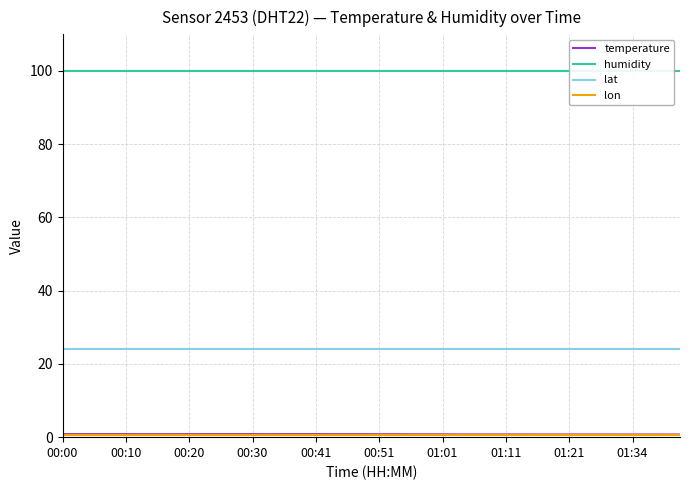

Where is humidity nearest to the value 99?

00:00